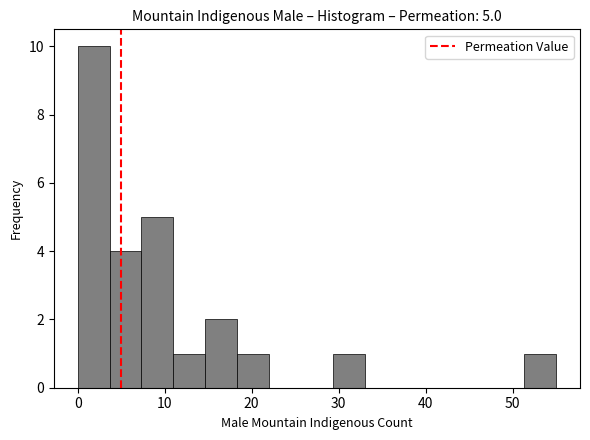

Read against the x-axis, roughly where is the centre of the tallest bar?

2